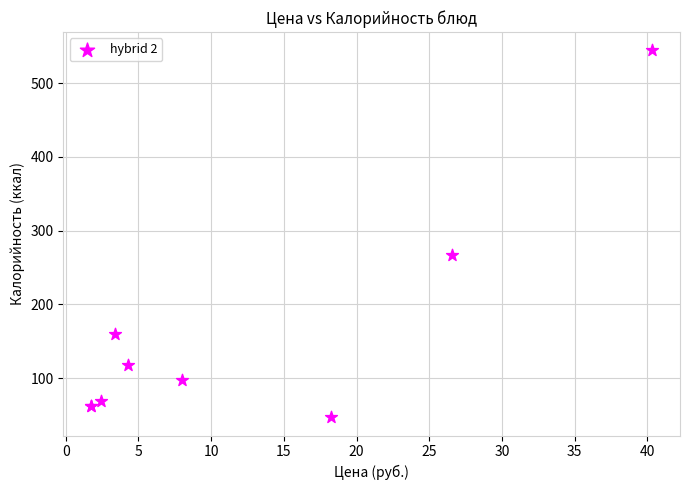

What Y value in the scatter plot is closest to 295?

267.0